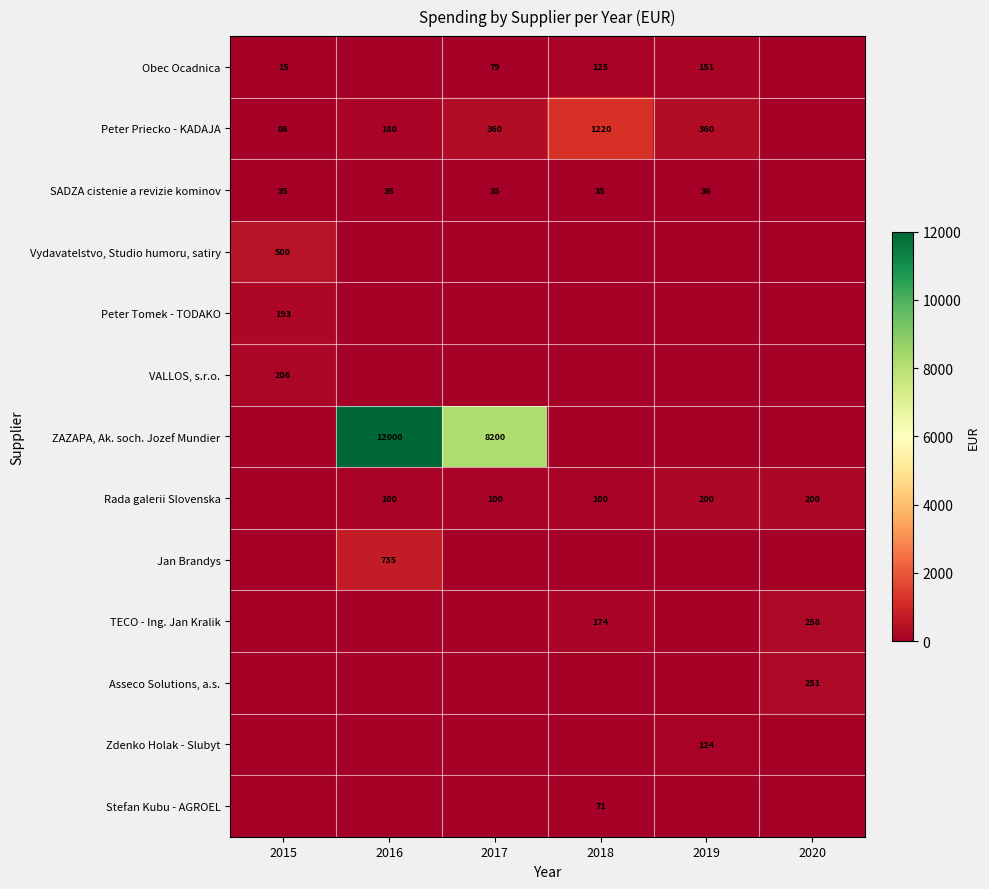

At how many categories does at least one series exceed 8995?

1